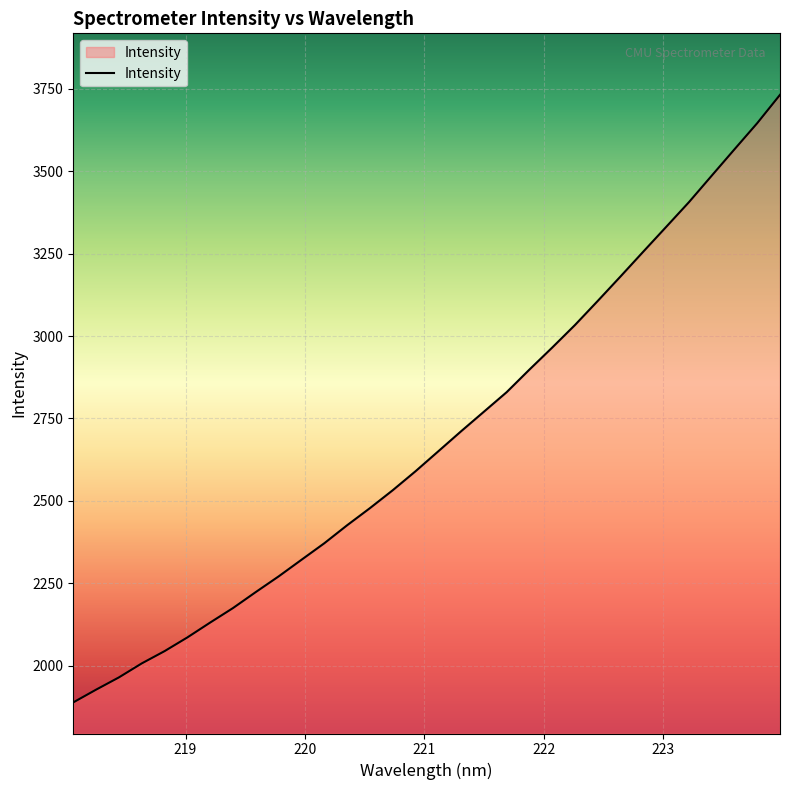

What is the maximum value shown in the chart?

3732.2